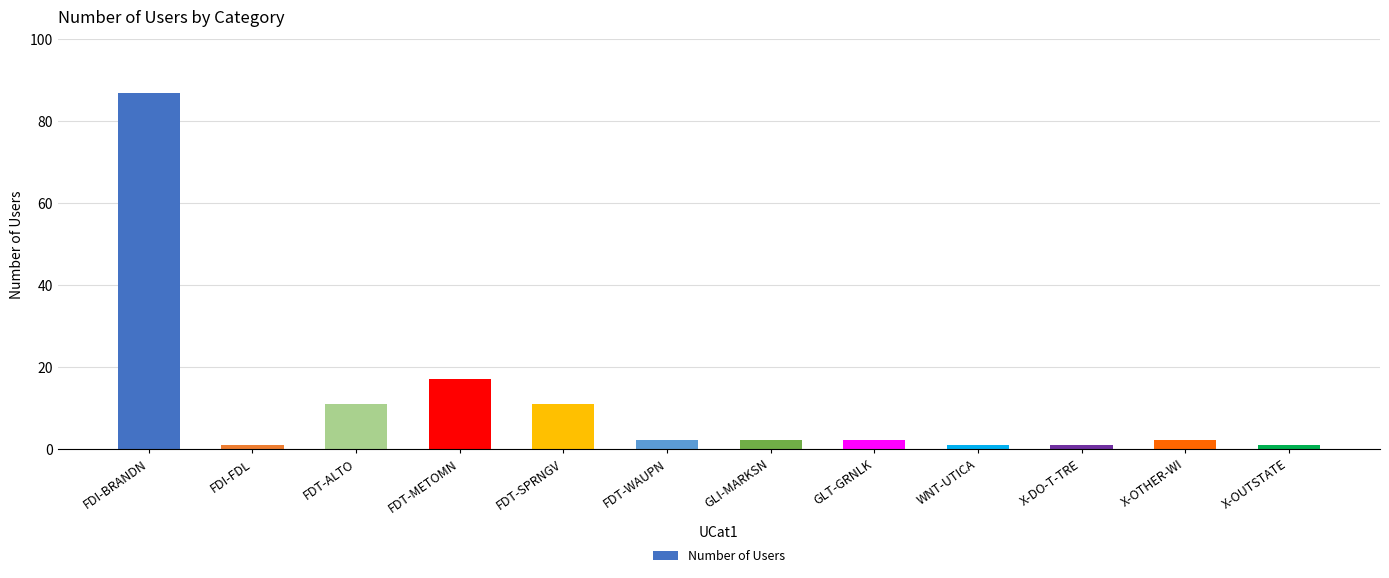

What is the value of the 11th bar from the left?

2